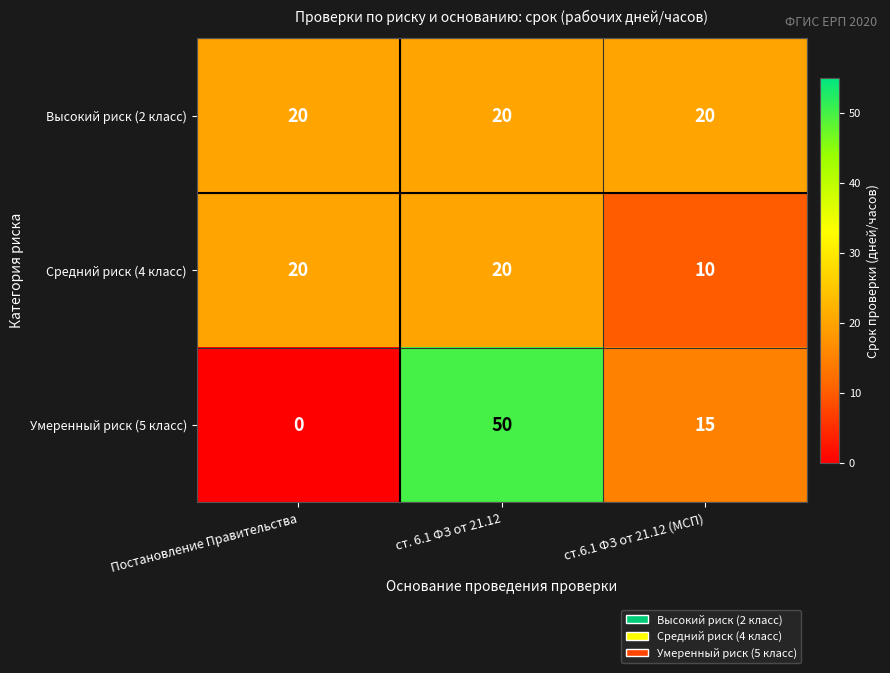

Reading left to right, what are all the values shown in this chart?

Высокий риск (2 класс): 20	20	20
Средний риск (4 класс): 20	20	10
Умеренный риск (5 класс): 0	50	15